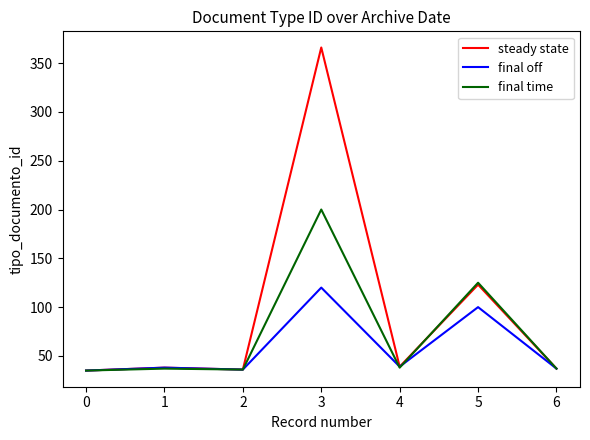

Which series has the widest spread of values?

steady state